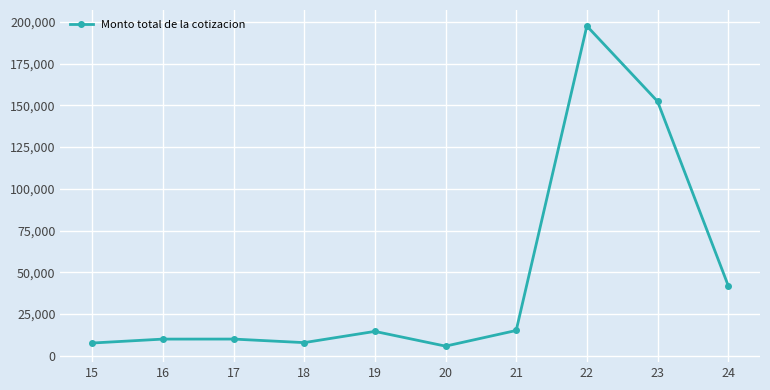

How many data points does each series have?

10